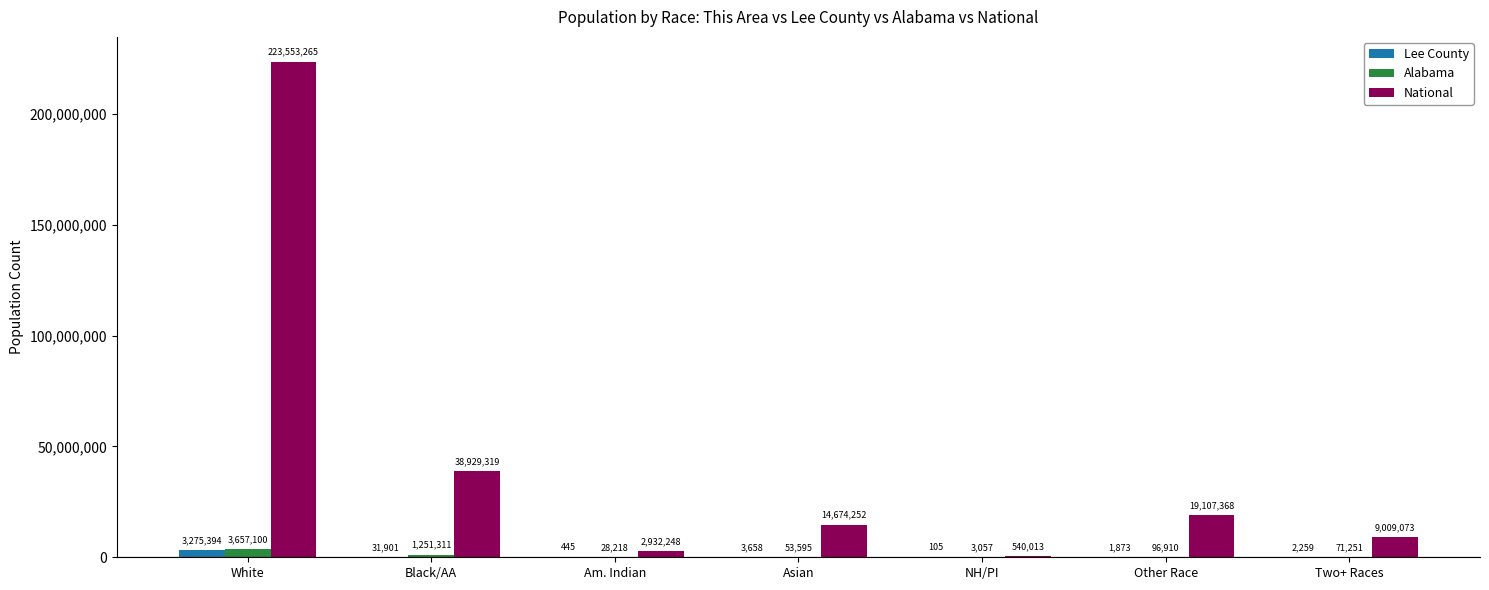

Which series has the largest range (max minus min)?

National